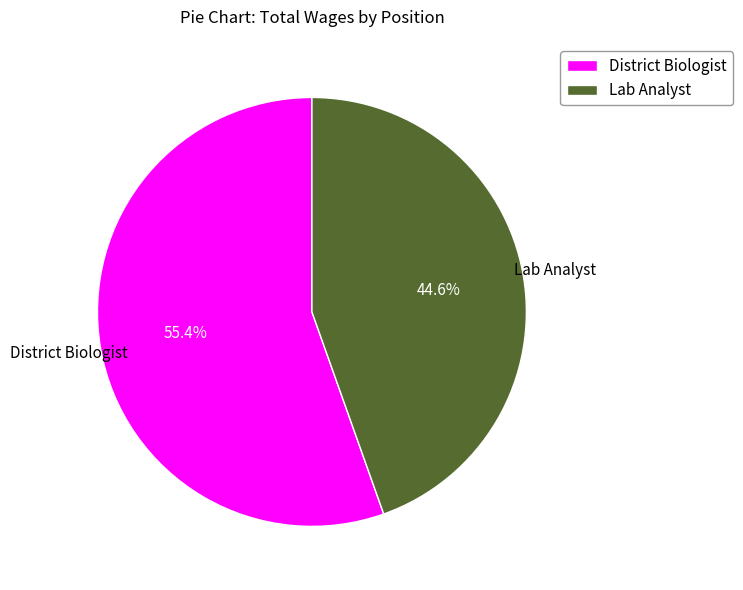

To the nearest percent, what is the average slice percentage?

50%